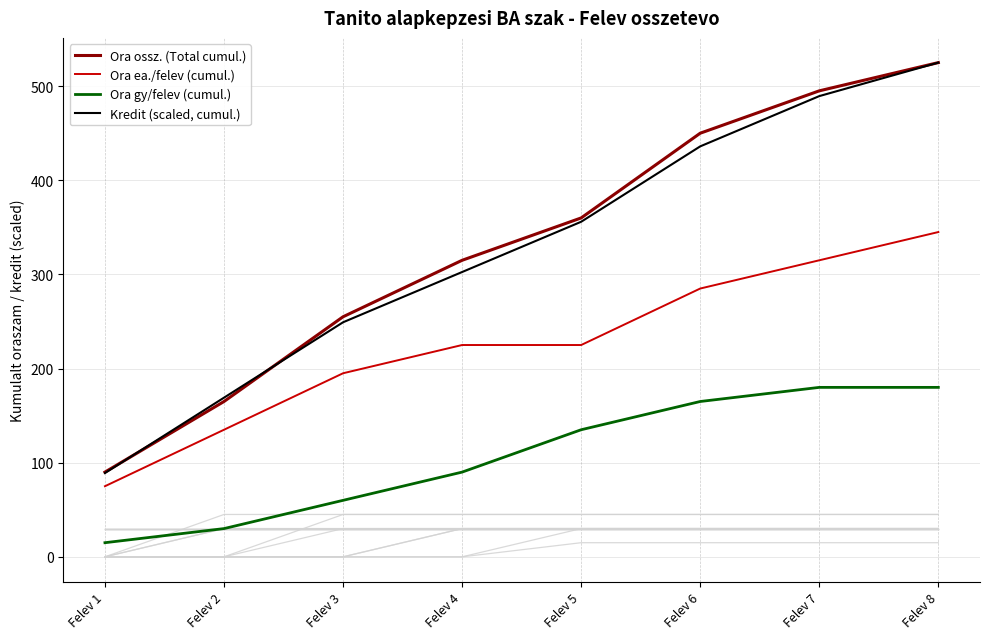

What is the total value across all series at Felev 8?

1575.0